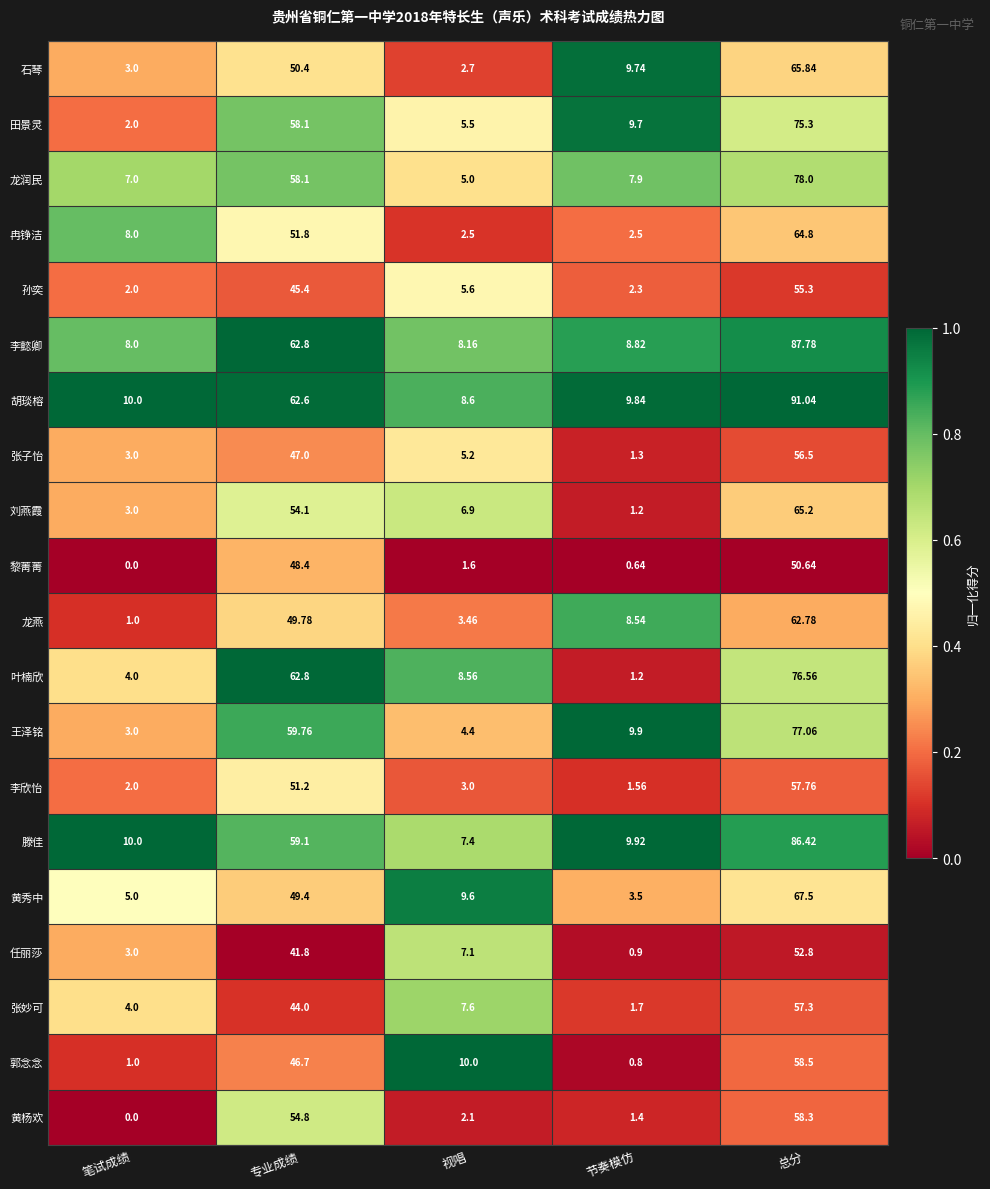

At which category is the sum across all series the highest?

总分